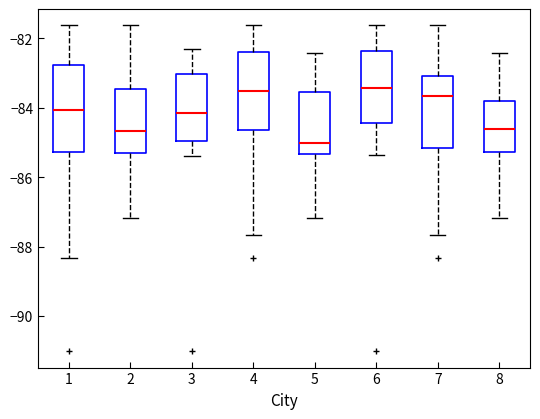

Which box's median line is the lowest?

5